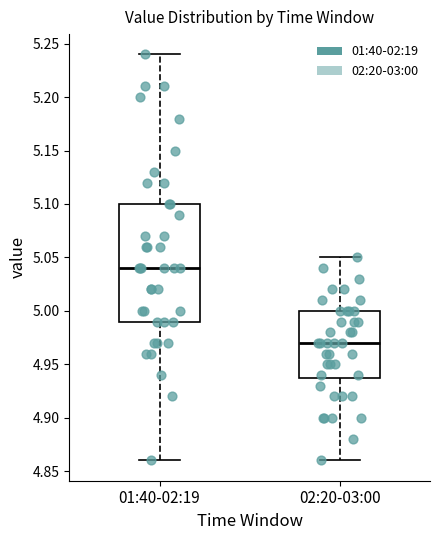

Which box's median line is the lowest?

02:20-03:00